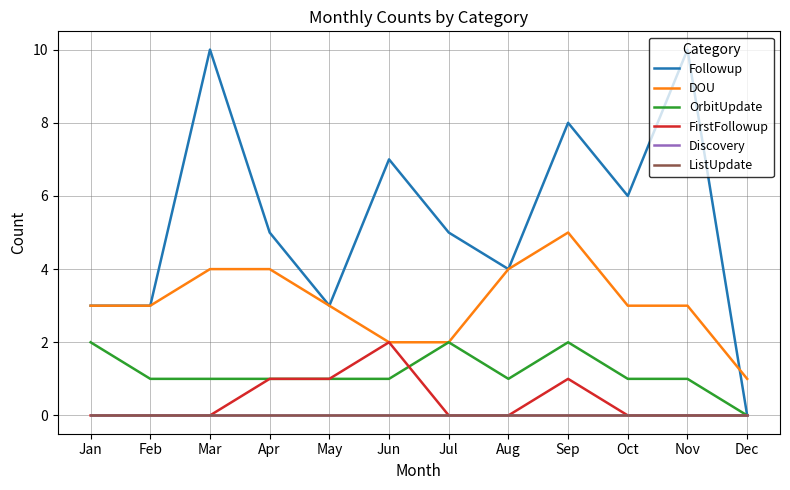

The DOU series shows 2 at Jun. True or false?

True